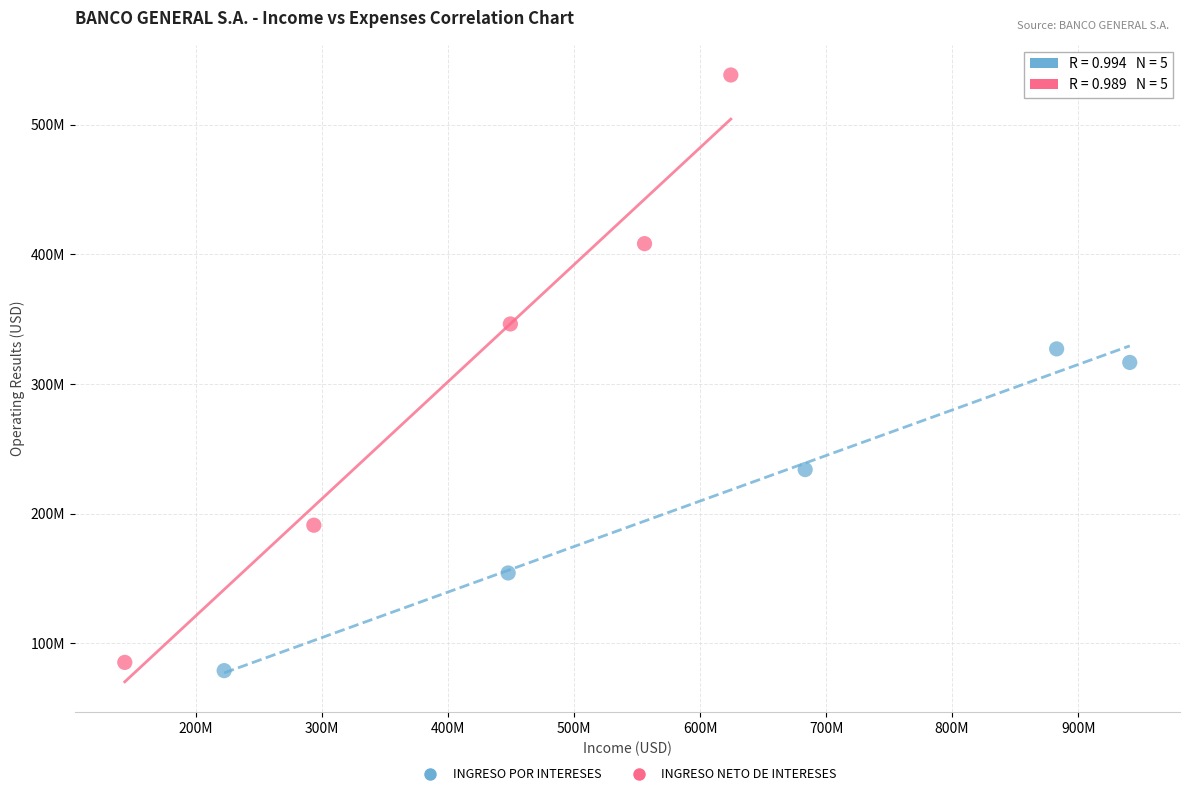

Which series has the widest spread of Y values?

INGRESO NETO DE INTERESES